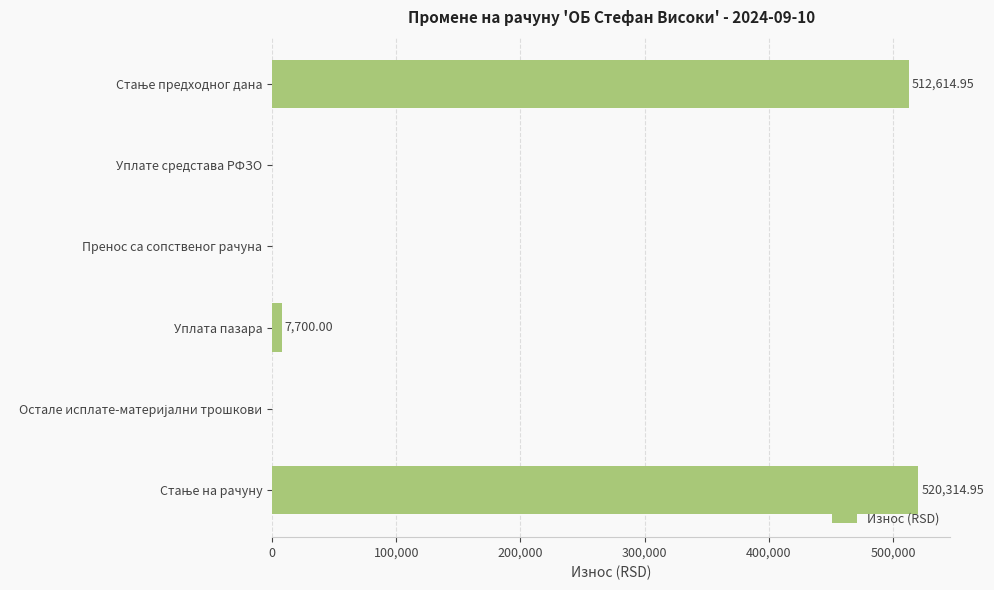

What is the sum of all values?

1040629.9